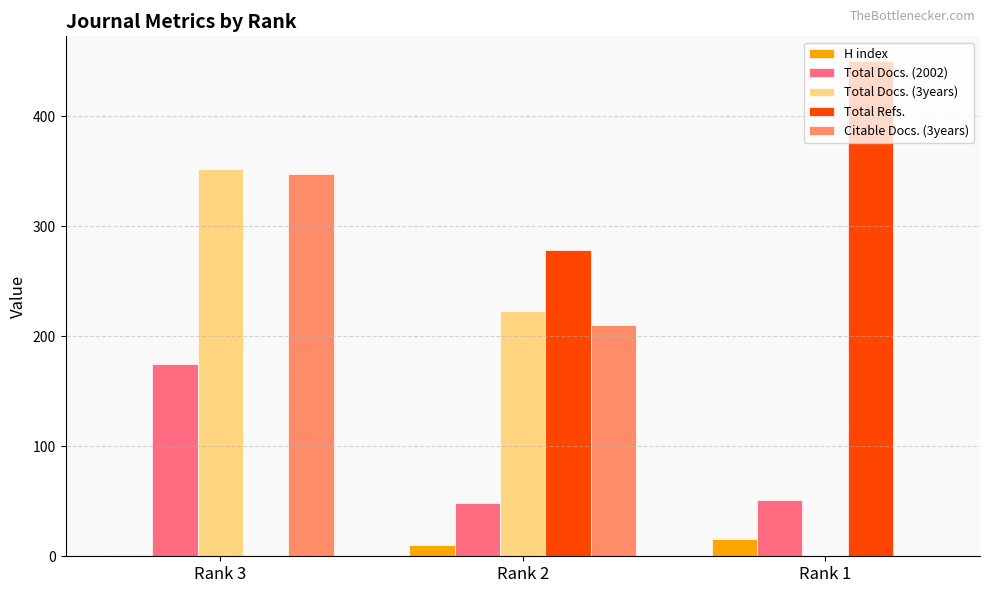

What is the greatest value displayed?

450